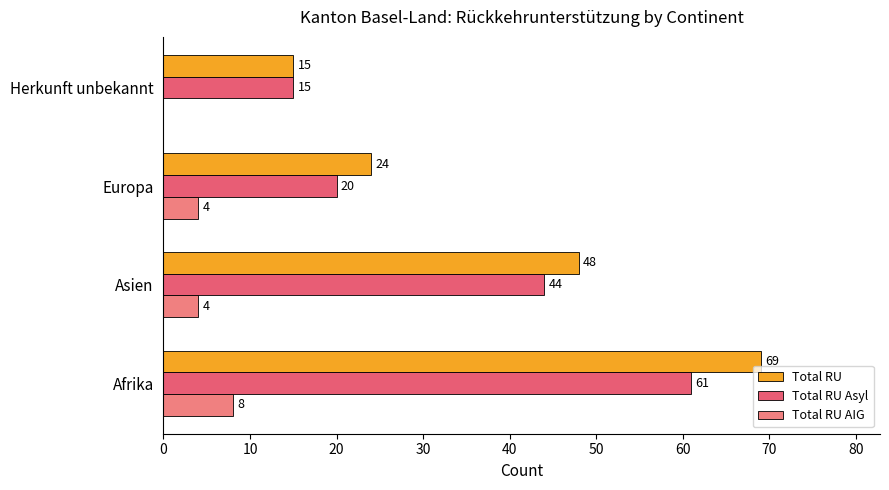

How many distinct data groups are displayed?

3